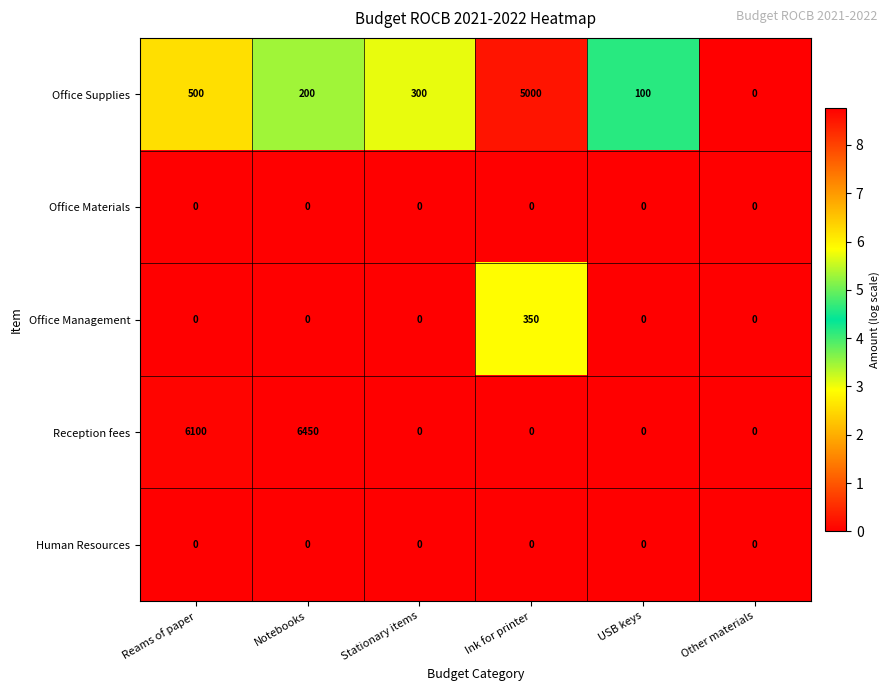

What is the approximate value of Office Supplies at Reams of paper?

500